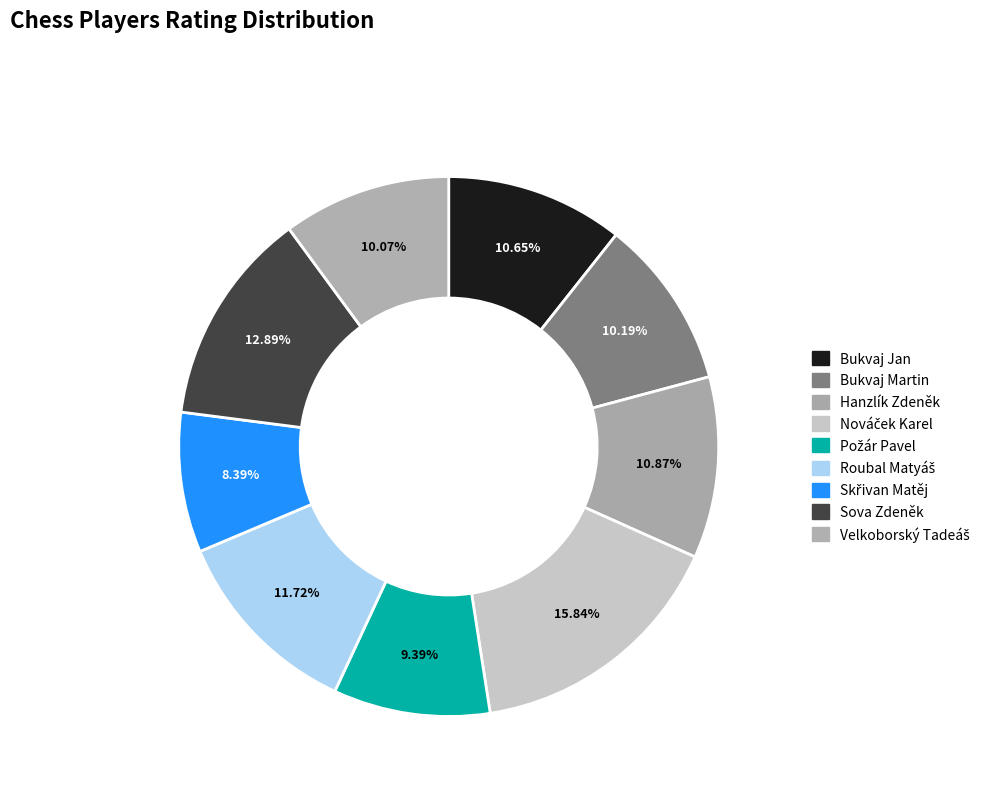

Does Roubal Matyáš represent more than half of the total?

No